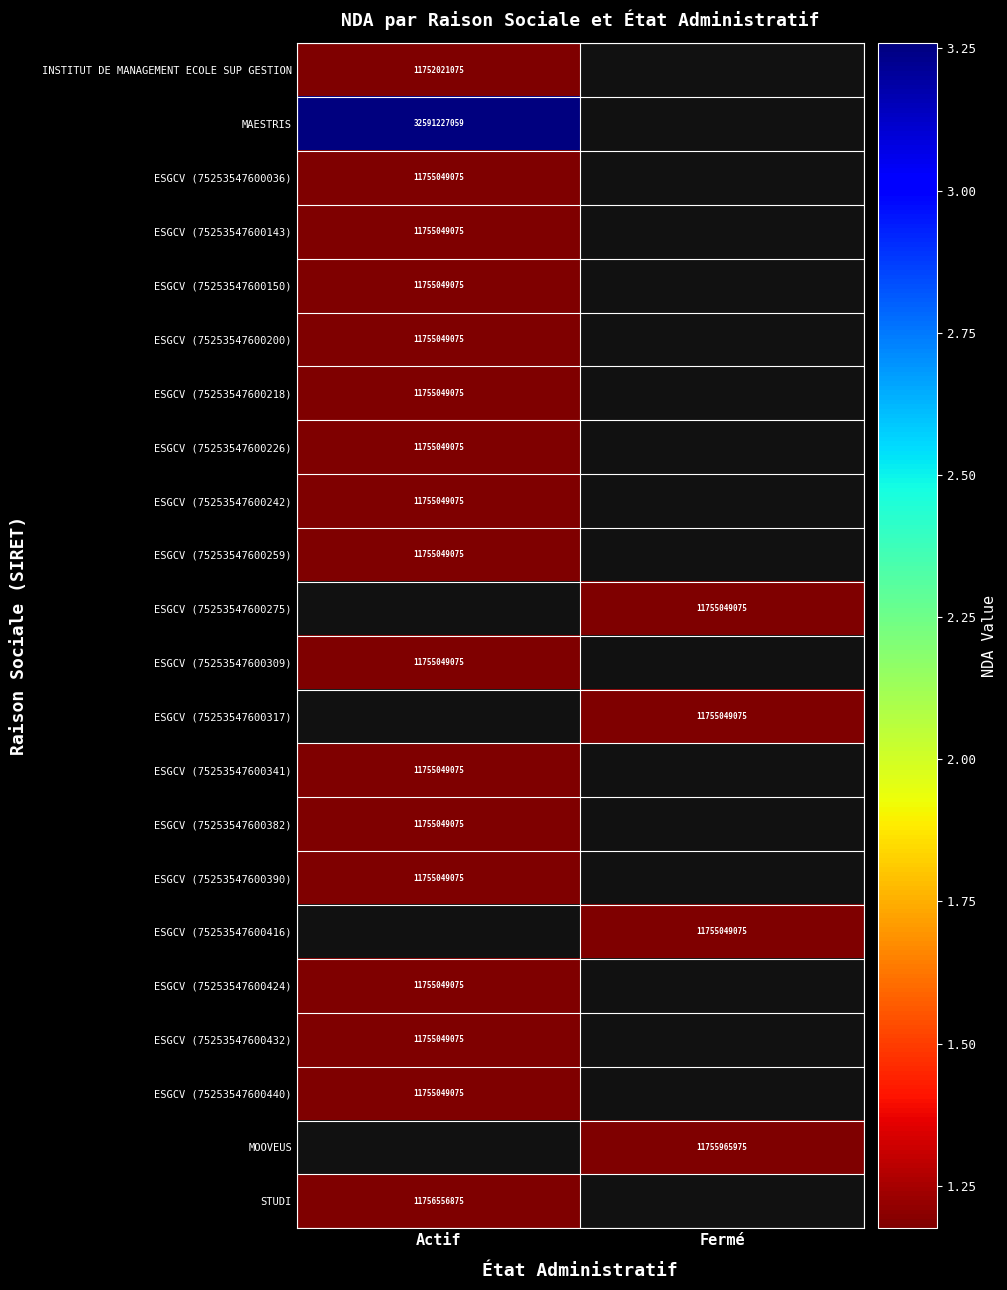

True or false: MOOVEUS has a value of 11755965975 at Fermé.

True